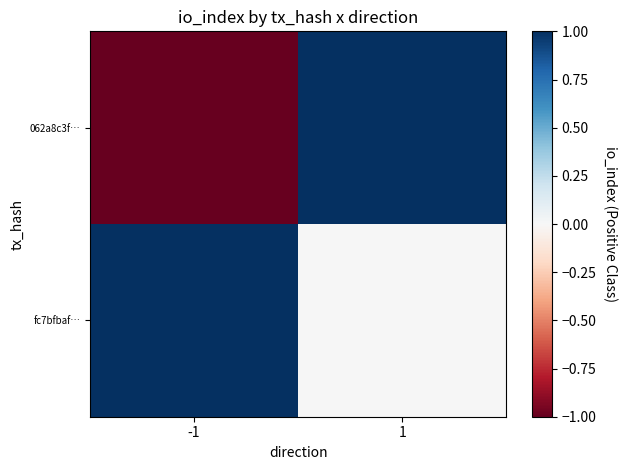

Which series has the largest range (max minus min)?

062a8c3f…